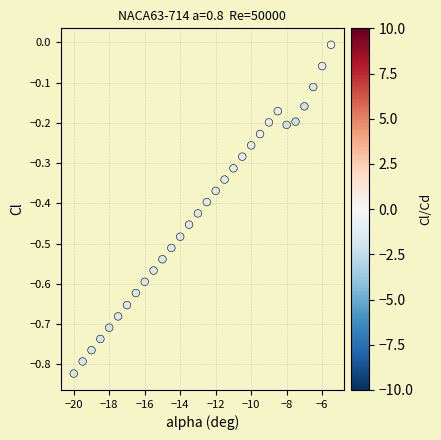

What is the range of Y values (max minus min)?

0.8